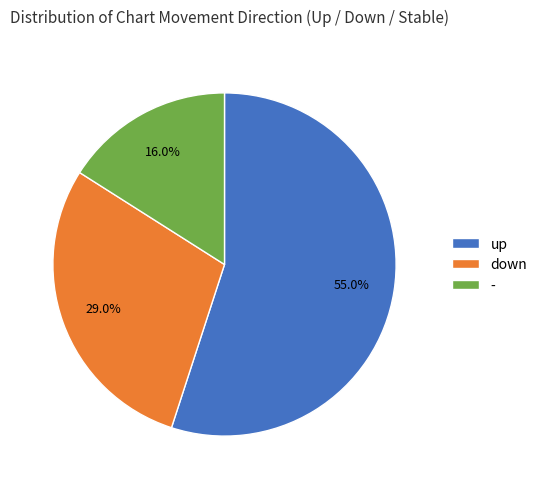

How many slices are in this pie chart?

3